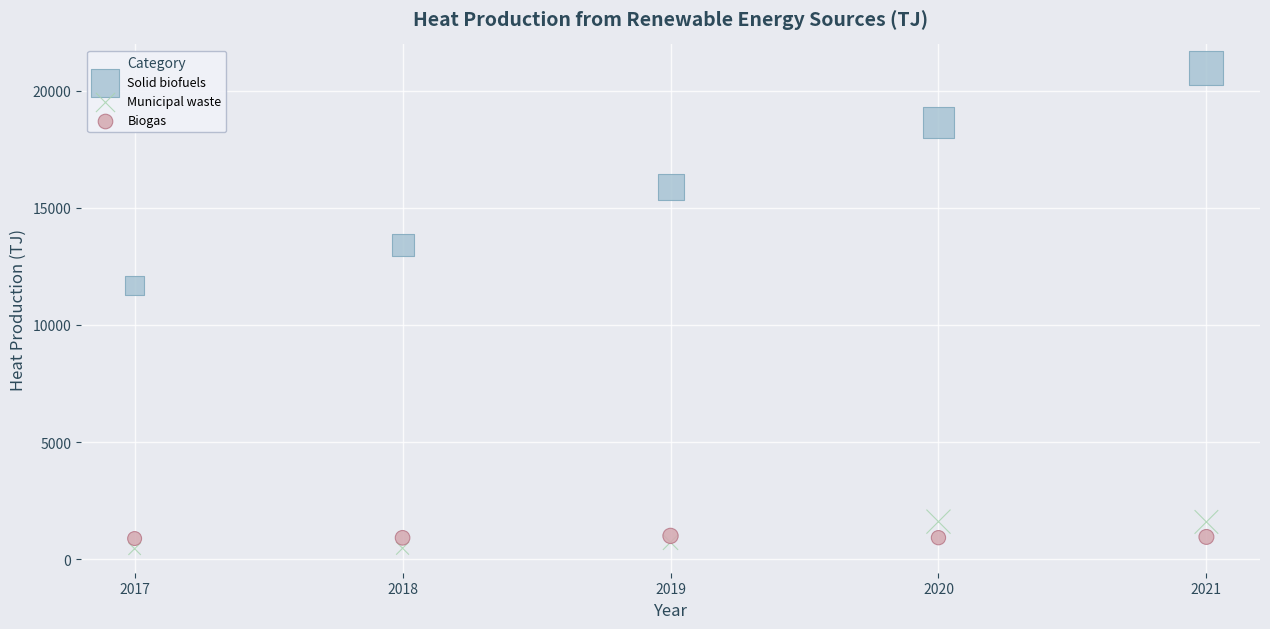

What are all the series names shown in the legend?

Solid biofuels, Municipal waste, Biogas